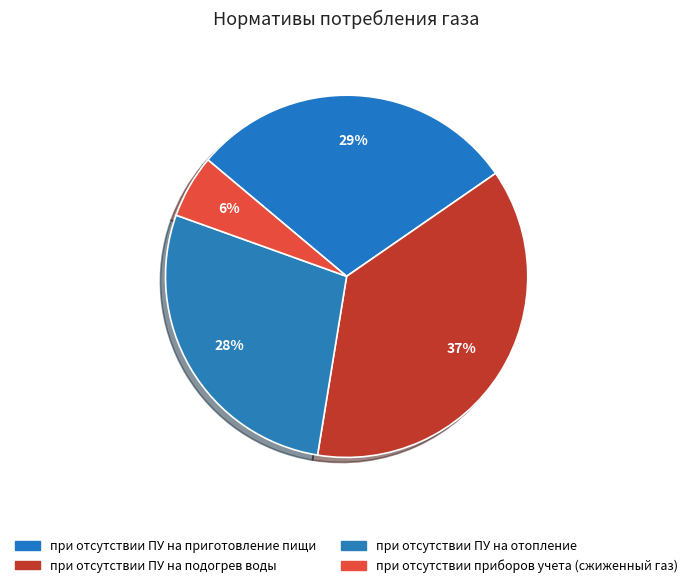

Rank the categories by value from lowest to highest.

при отсутствии приборов учета (сжиженный газ), при отсутствии ПУ на отопление, при отсутствии ПУ на приготовление пищи, при отсутствии ПУ на подогрев воды